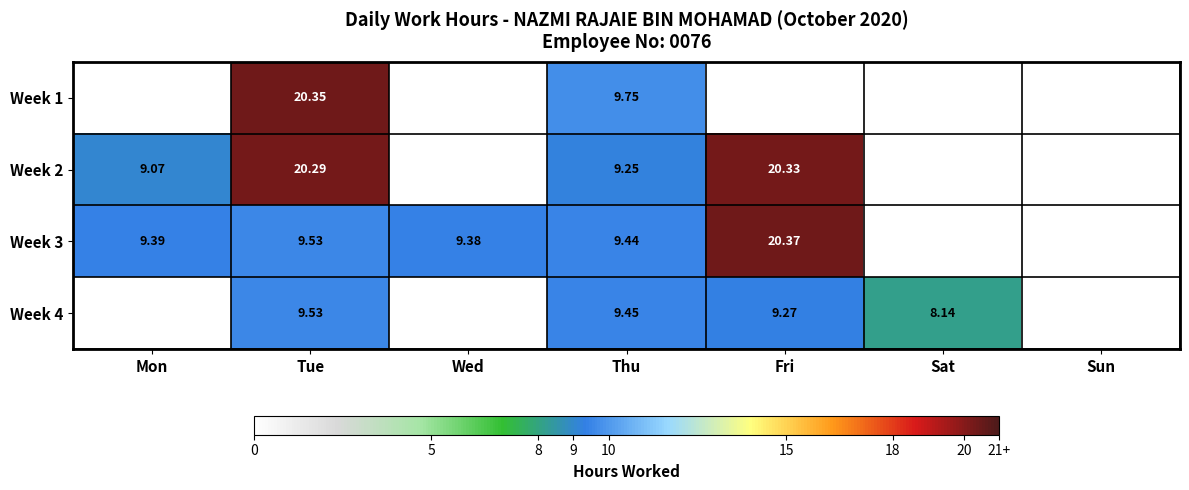

At Tue, list the series in order from largest to smallest.

Week 1, Week 2, Week 3, Week 4